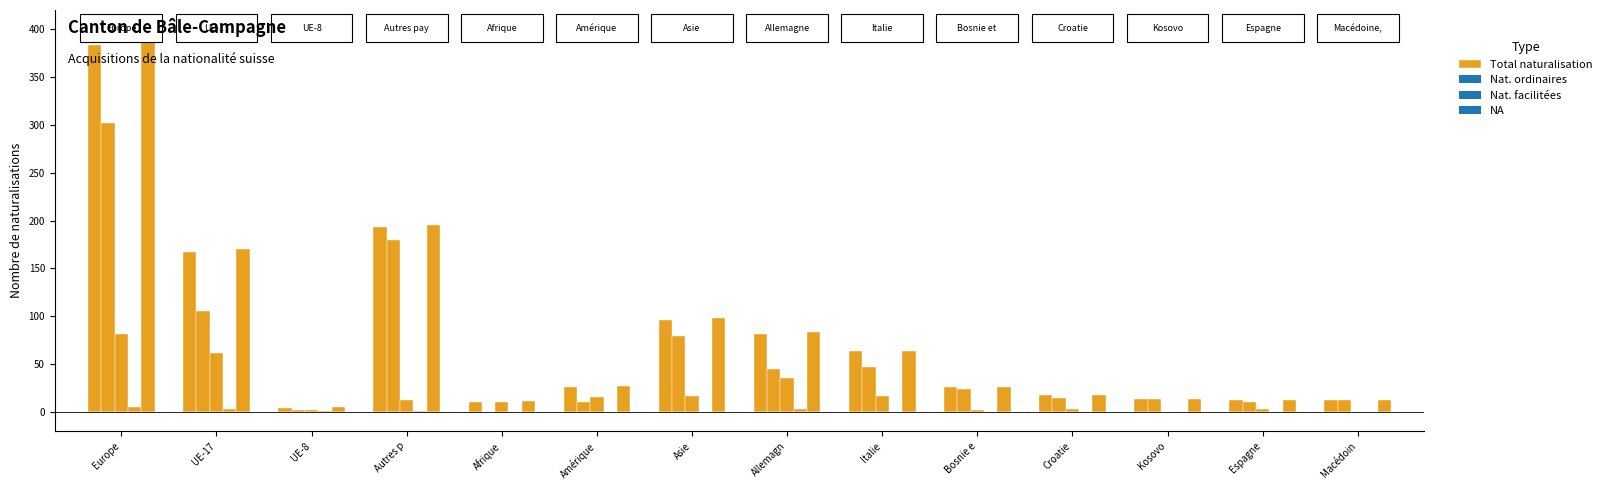

Which category has the highest value across all series?

Europe